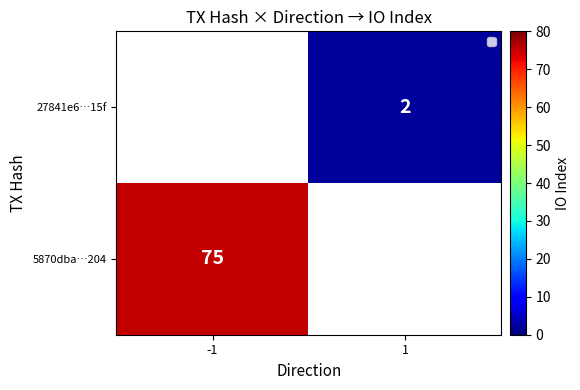

Is it true that 5870dba…204 equals 75 at -1?

True